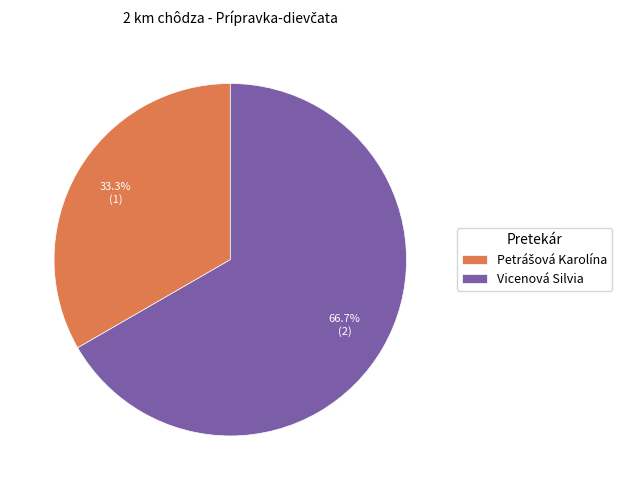

Which slice is the largest?

Vicenová Silvia